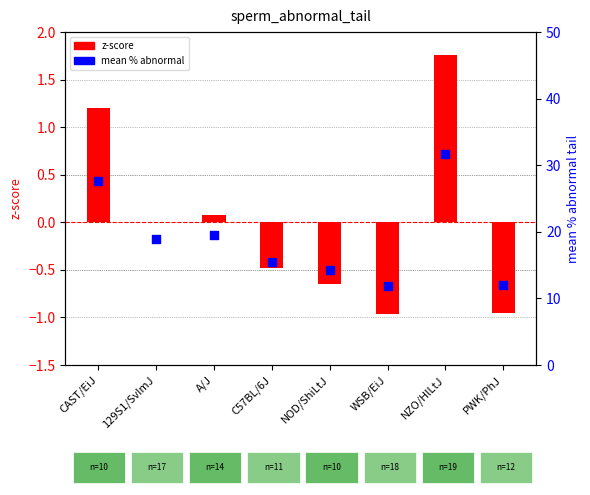

Is the value of mean % abnormal at C57BL/6J greater than the value of z-score at 129S1/SvImJ?

Yes